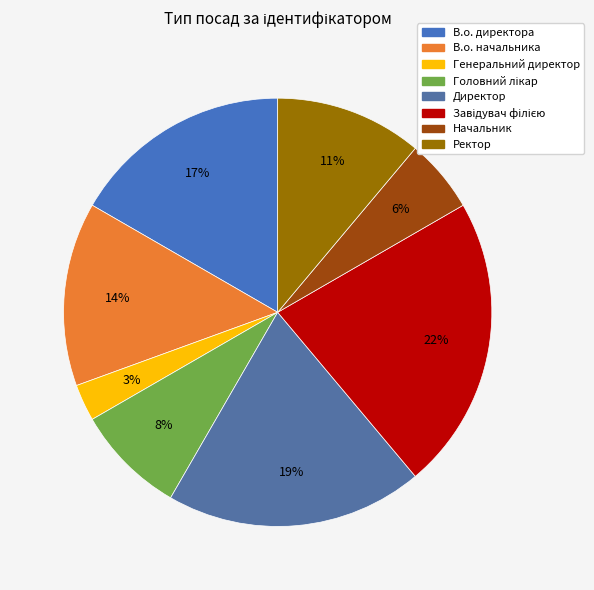

How many slices are in this pie chart?

8